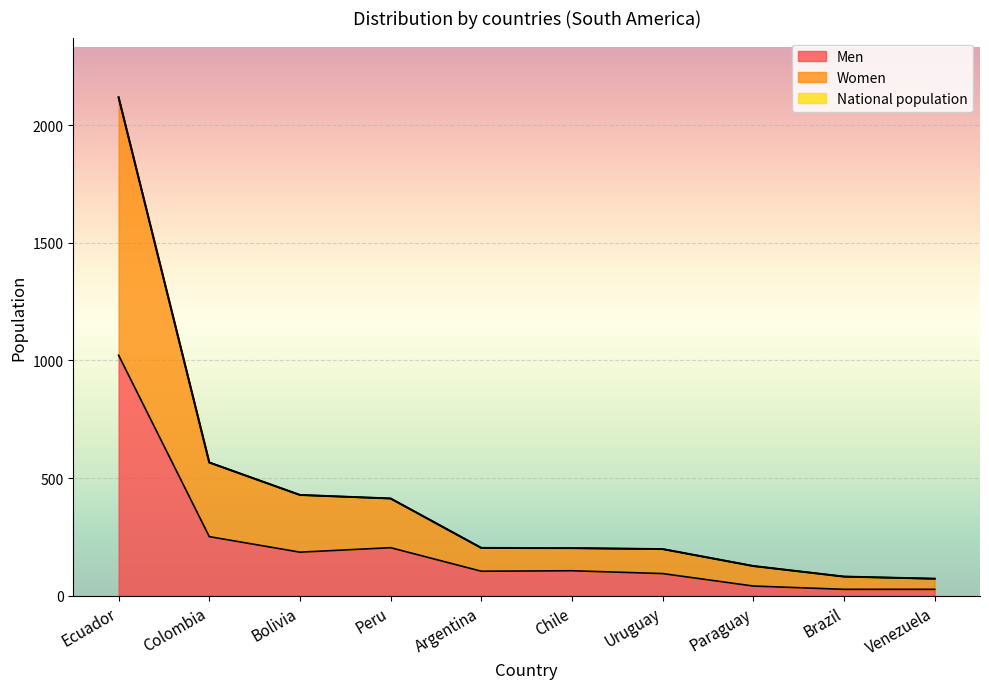

At which label does Men first exceed 106?

Ecuador